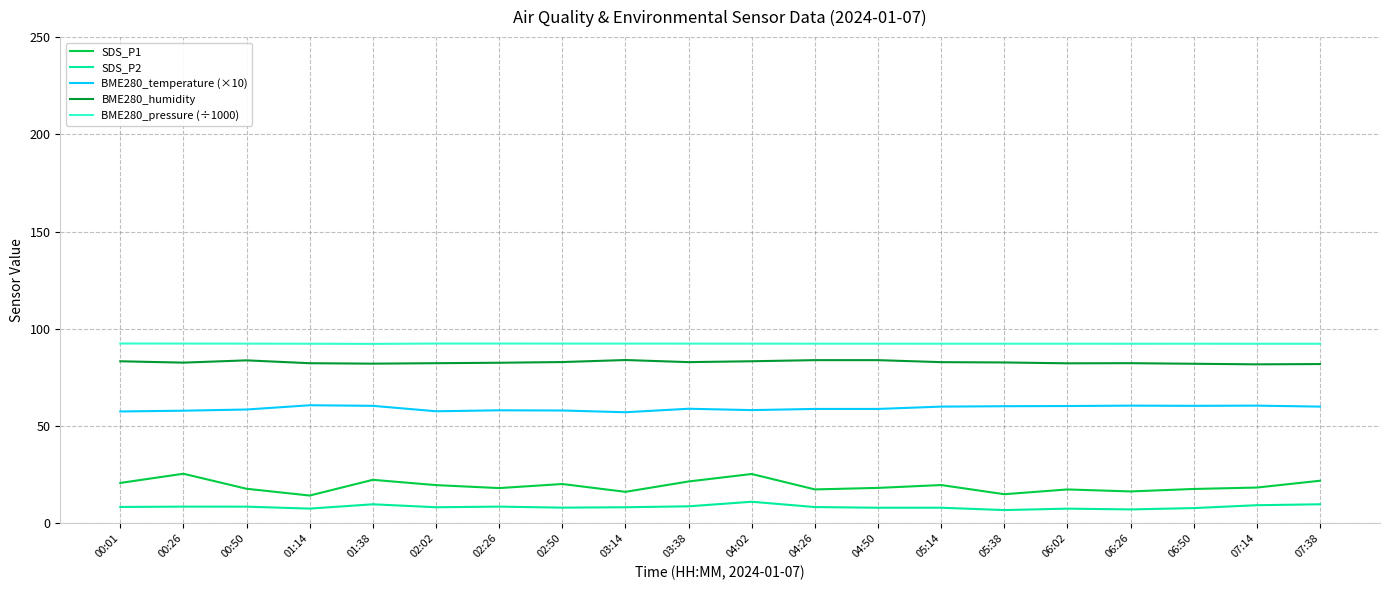

How many lines are shown in the chart?

5